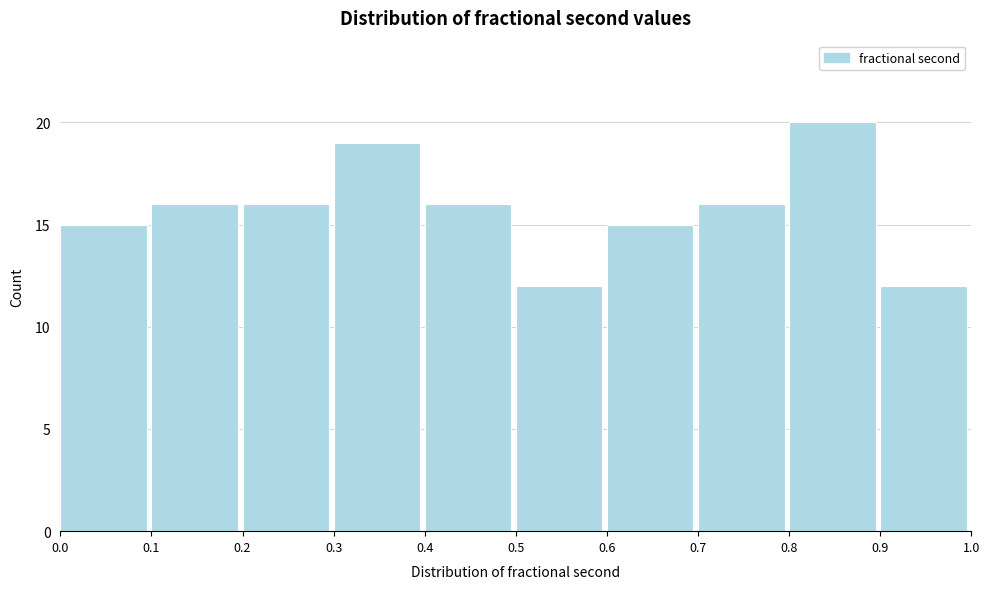

Which range on the x-axis has the tallest bar?

0.8 to 0.9